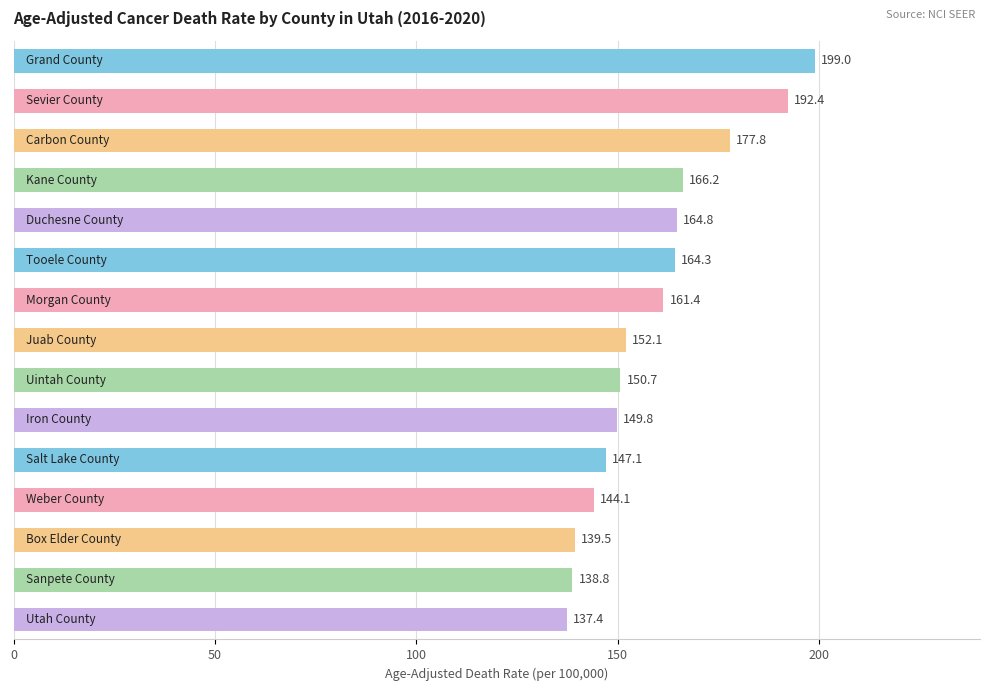

What is the difference between the maximum and minimum values?

61.6